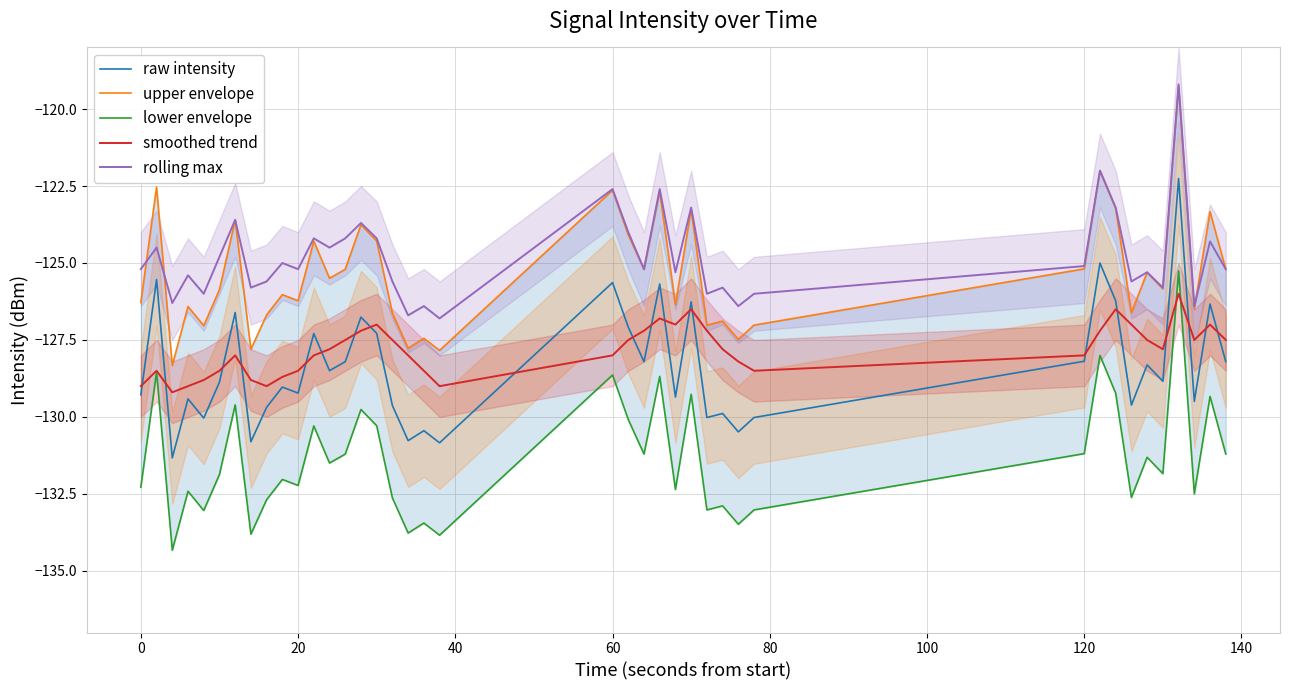

What is the lowest value of the rolling max series?

-126.8